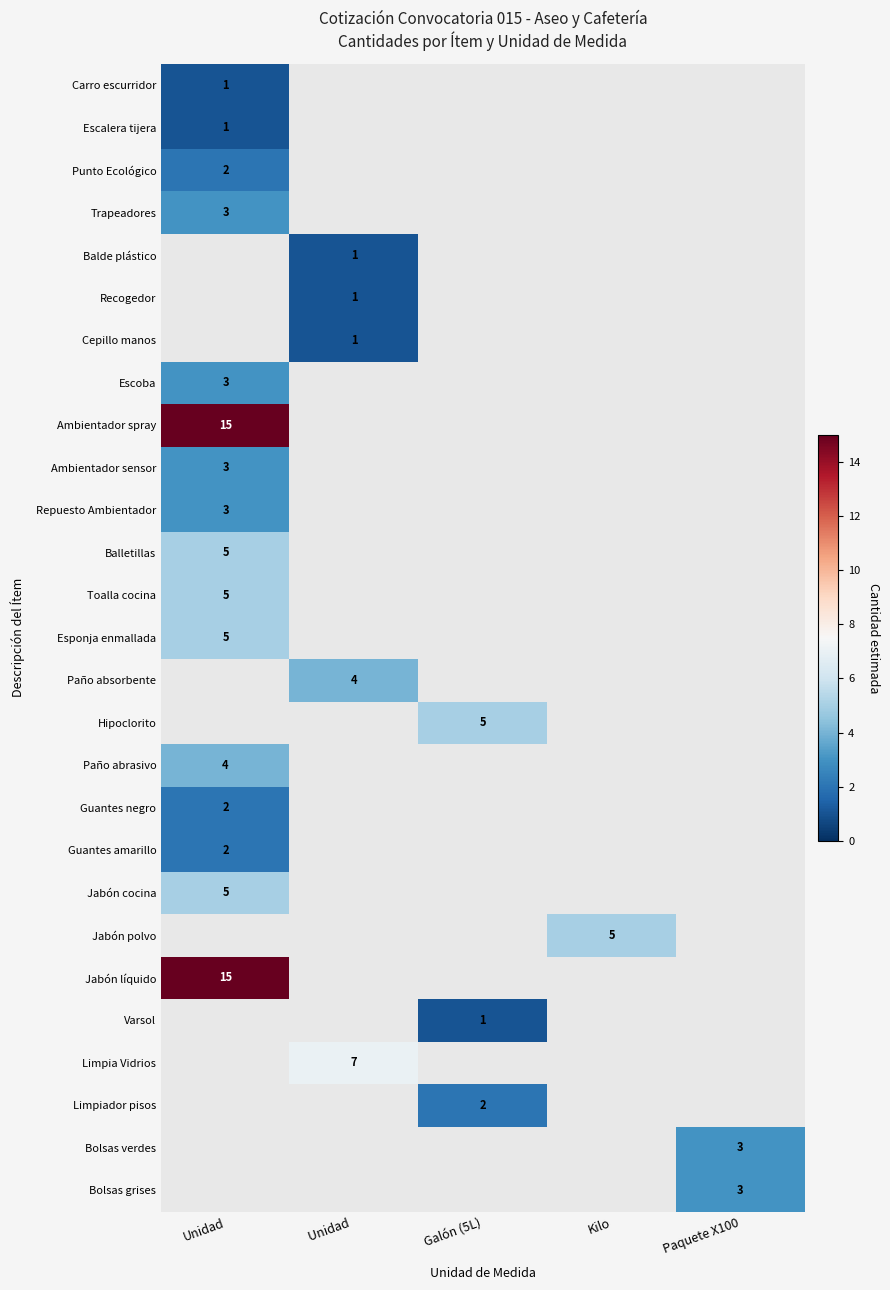

At how many categories does at least one series exceed 9?

1